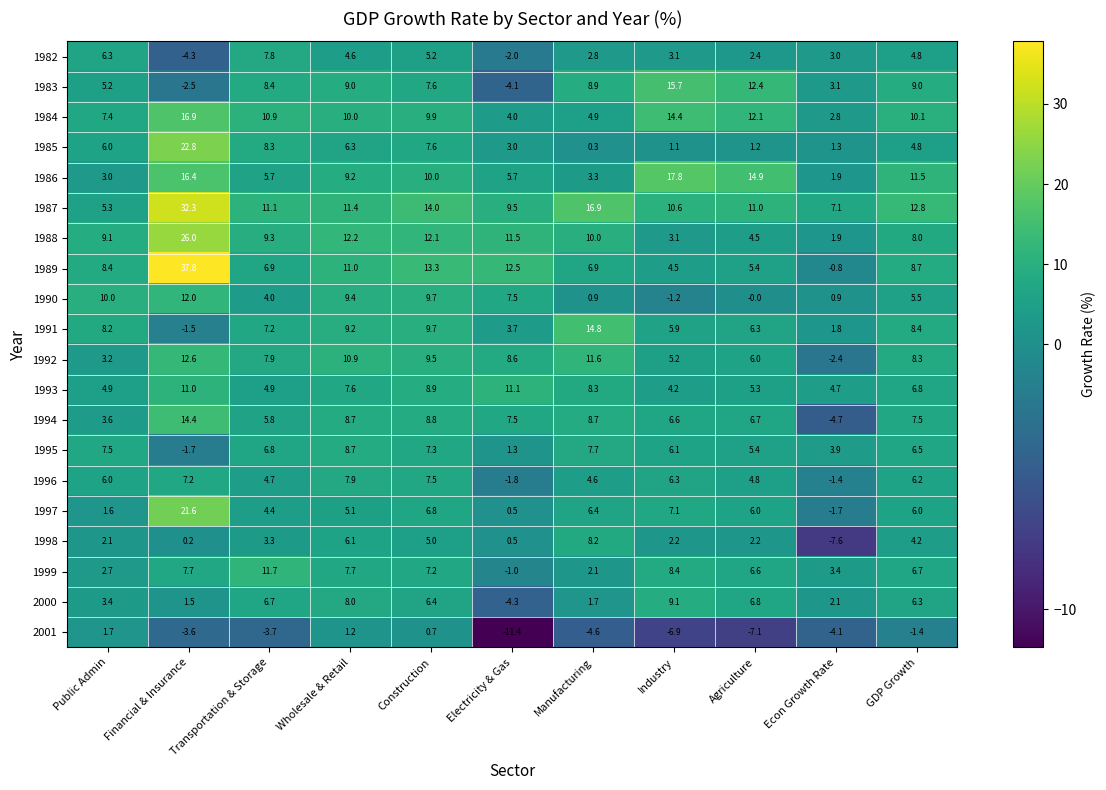

Which series changed the most between Public Admin and Industry?

1986